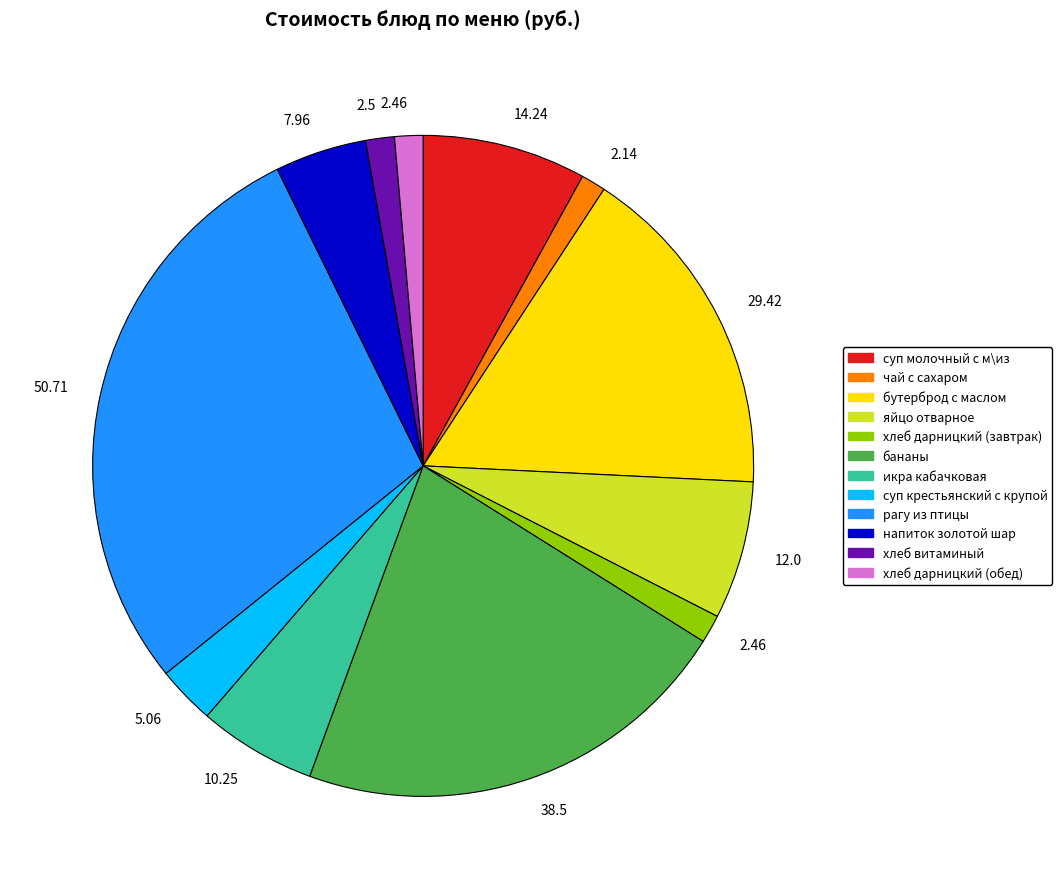

Does any single category account for the majority?

No